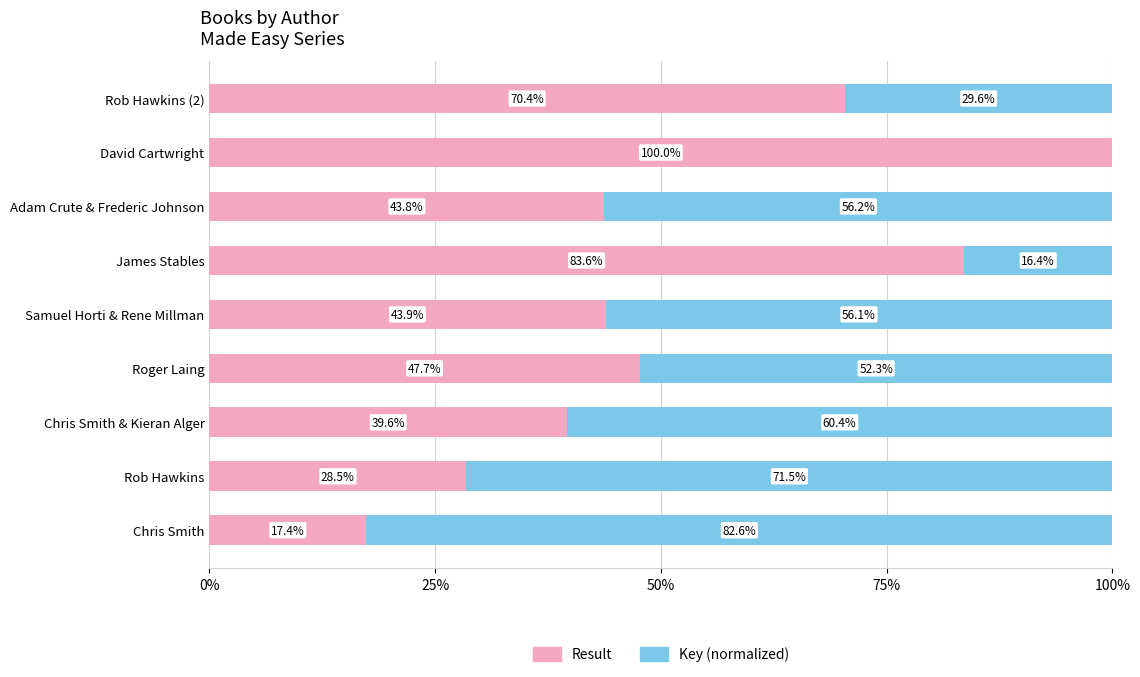

The Result series shows 31.4 at Rob Hawkins (2). True or false?

False